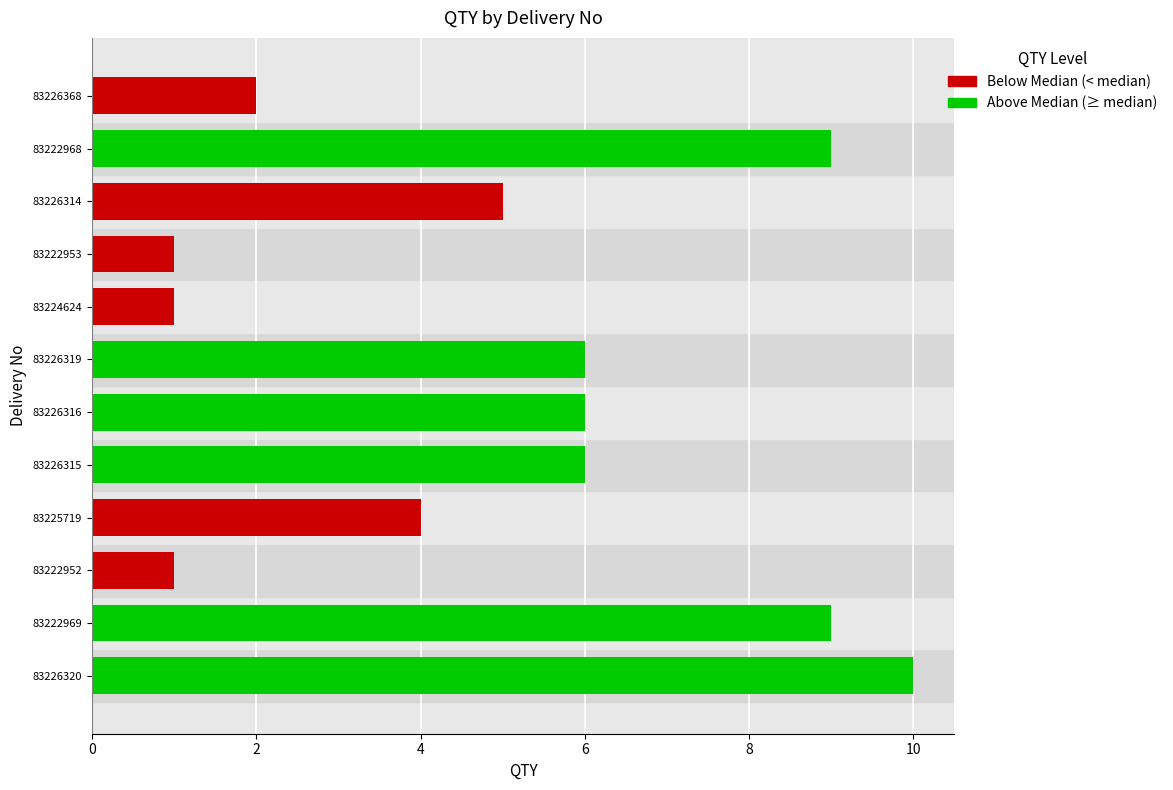

Reading bottom to top, list all the values displayed in this chart.

83226320=10	83222969=9	83222952=1	83225719=4	83226315=6	83226316=6	83226319=6	83224624=1	83222953=1	83226314=5	83222968=9	83226368=2